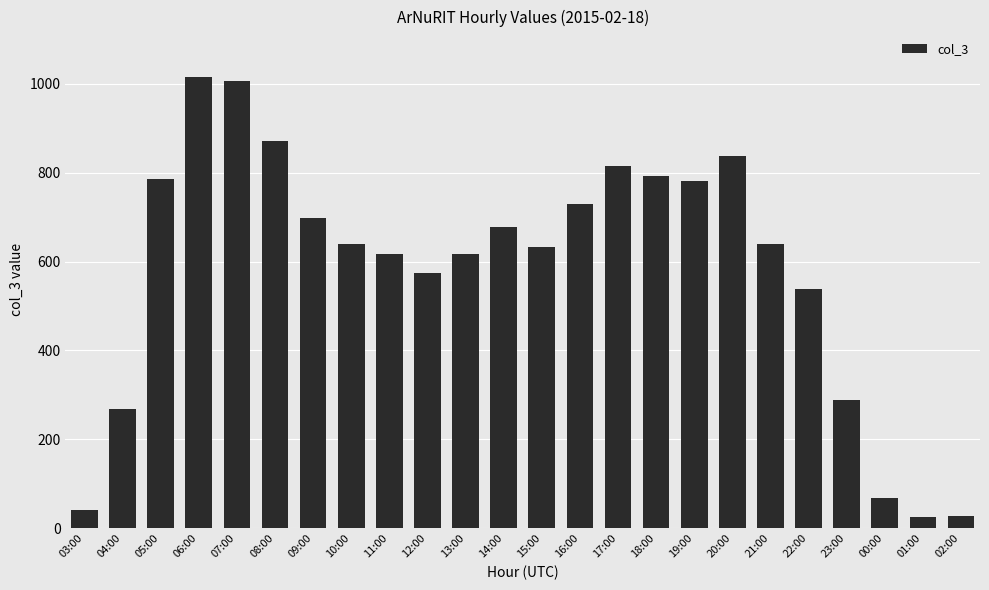

What is the smallest value displayed?

26